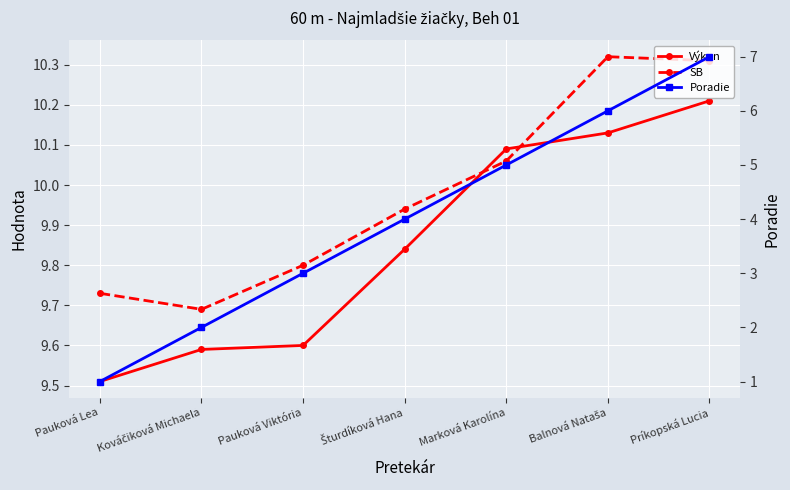

Does the chart display data point markers on the line(s)?

Yes